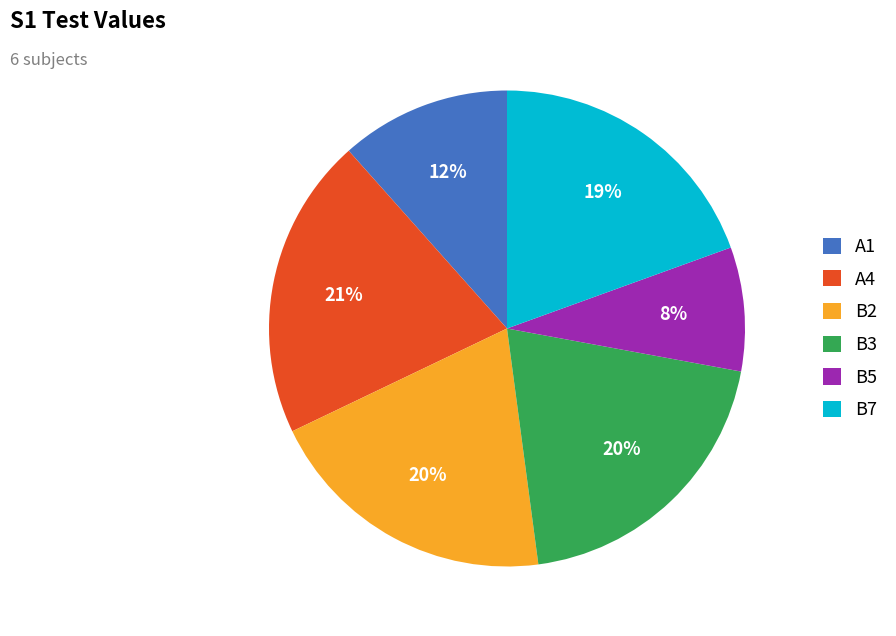

How many slices are in this pie chart?

6